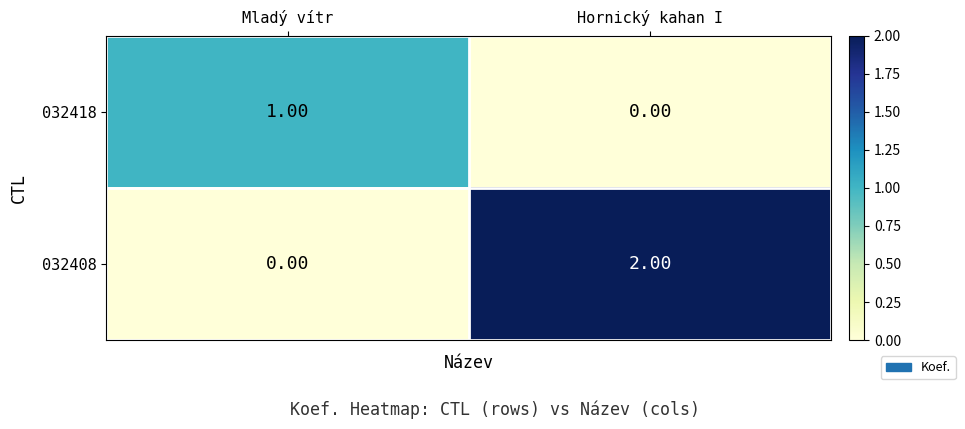

List the series in order of their overall mean, highest first.

032408, 032418